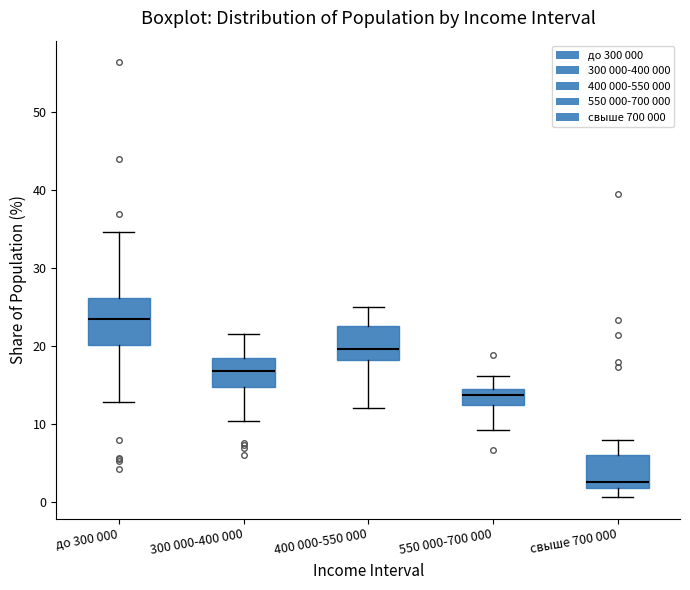

Reading left to right, read every box against the y-axis: the position of its median line, the range the box covers, and the ends of its whiskers. The values are not printed on the chart, so give them approximately, as read against the axis.

до 300 000: median 23, box 20 to 26, whiskers 13 to 35
300 000-400 000: median 17, box 15 to 19, whiskers 10 to 22
400 000-550 000: median 20, box 18 to 23, whiskers 12 to 25
550 000-700 000: median 14, box 12 to 15, whiskers 9 to 16
свыше 700 000: median 3, box 2 to 6, whiskers 1 to 8